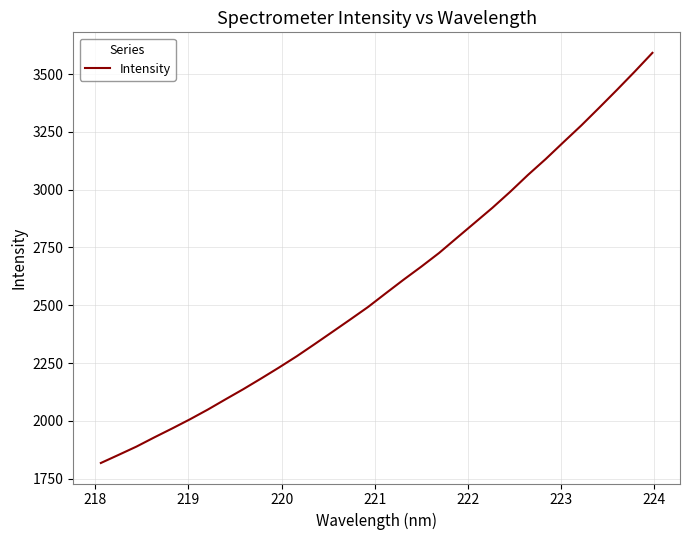

What is the maximum value shown in the chart?

3591.7